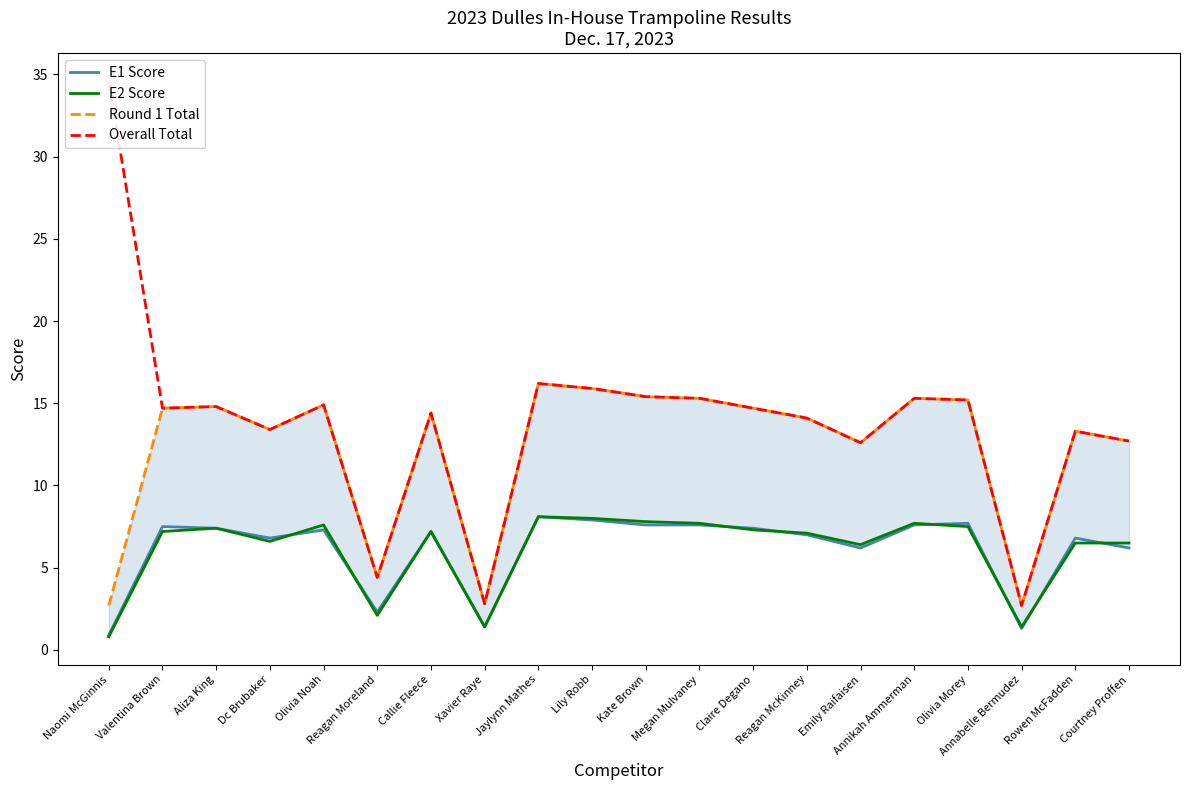

Rank the series at Annabelle Bermudez from highest to lowest value.

Round 1 Total, Overall Total, E2 Score, E1 Score